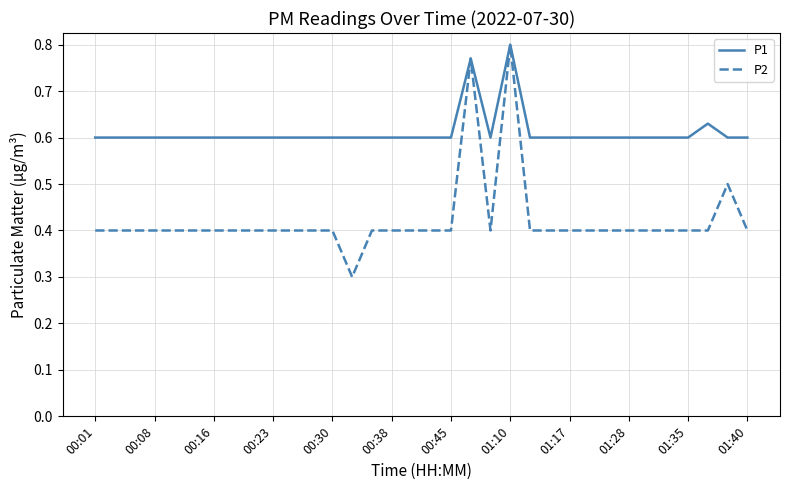

Which series has the largest total across all categories?

P1